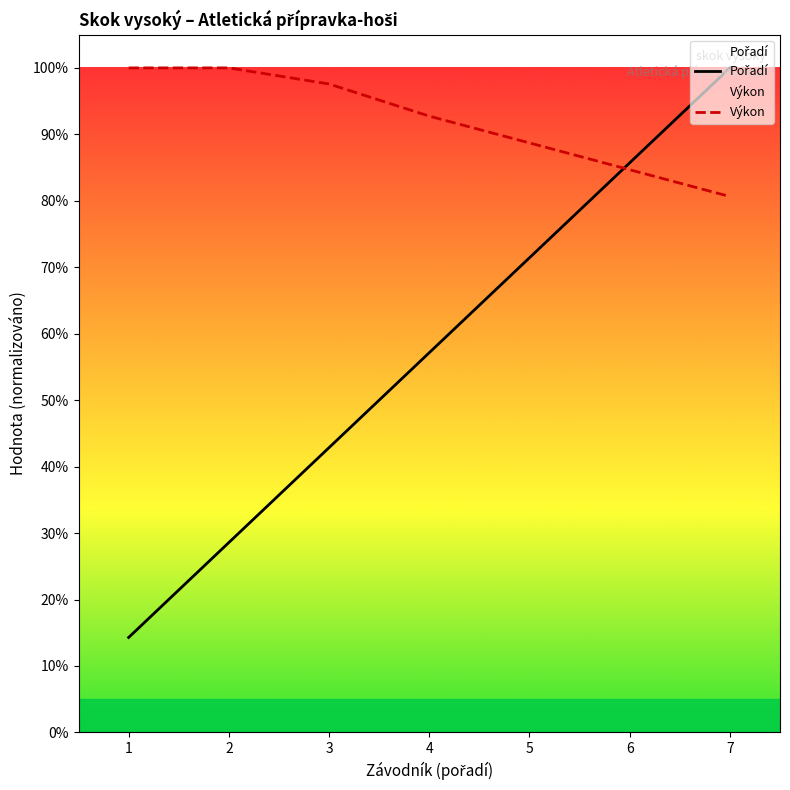

How many lines are shown in the chart?

2